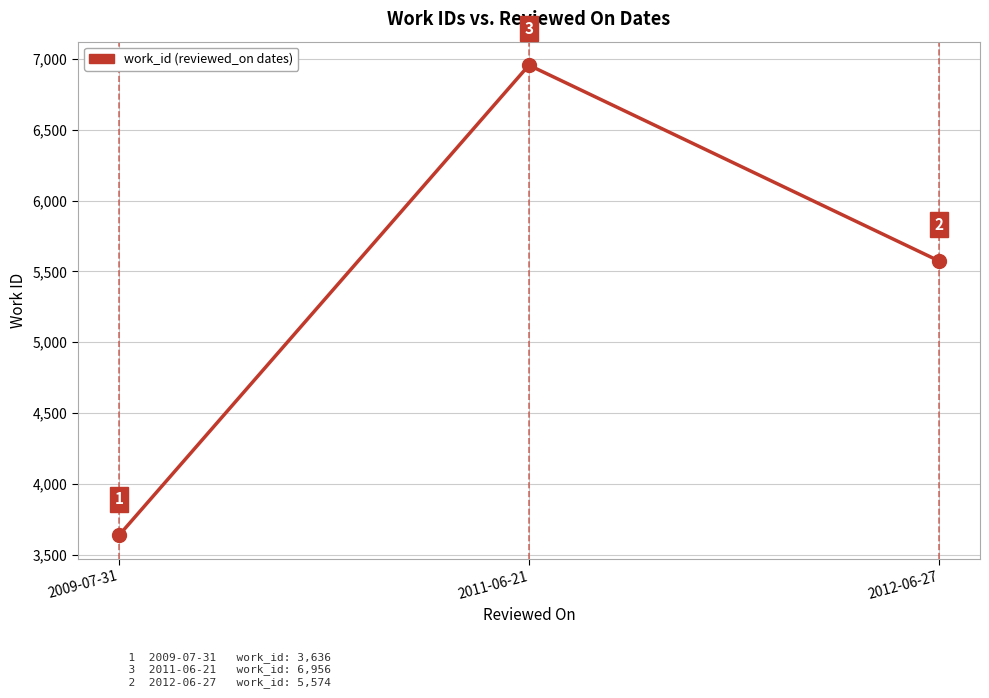

Which label corresponds to the largest value in the chart?

2011-06-21